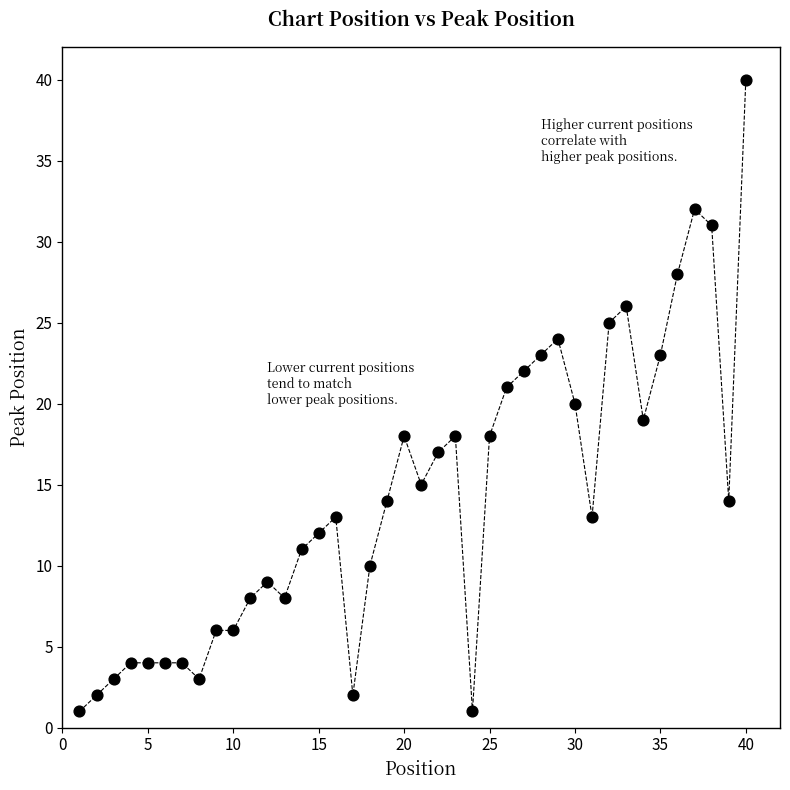

What is the range of Y values (max minus min)?

39